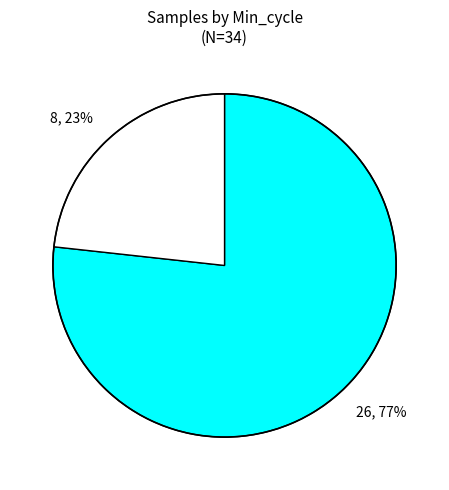

How many segments does this pie chart have?

2